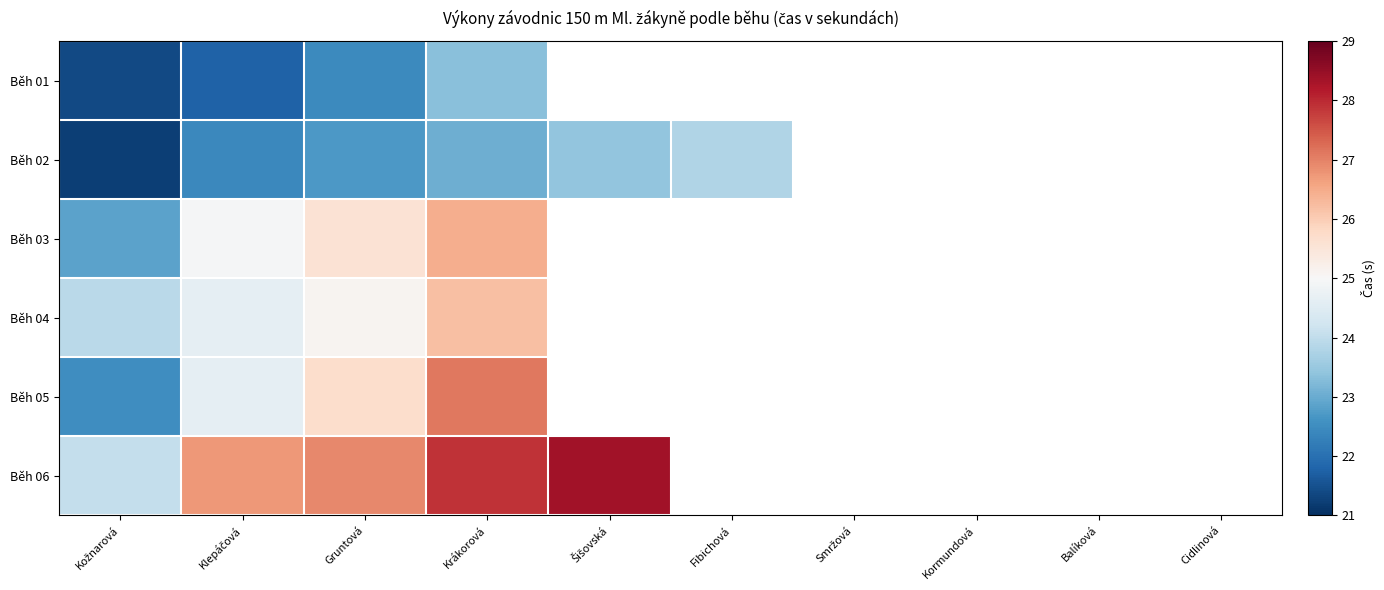

Which has a higher value, Smržová or Kožnarová?

Kožnarová